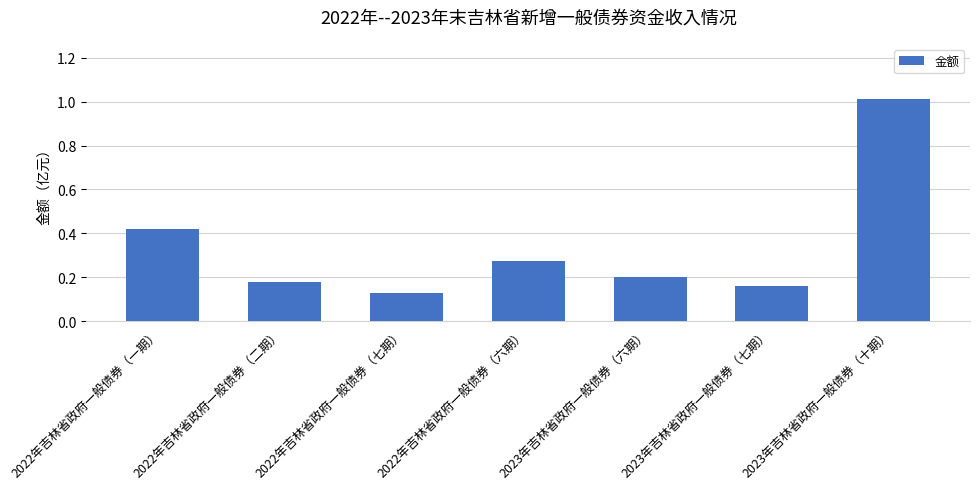

How many categories are shown in the chart?

7